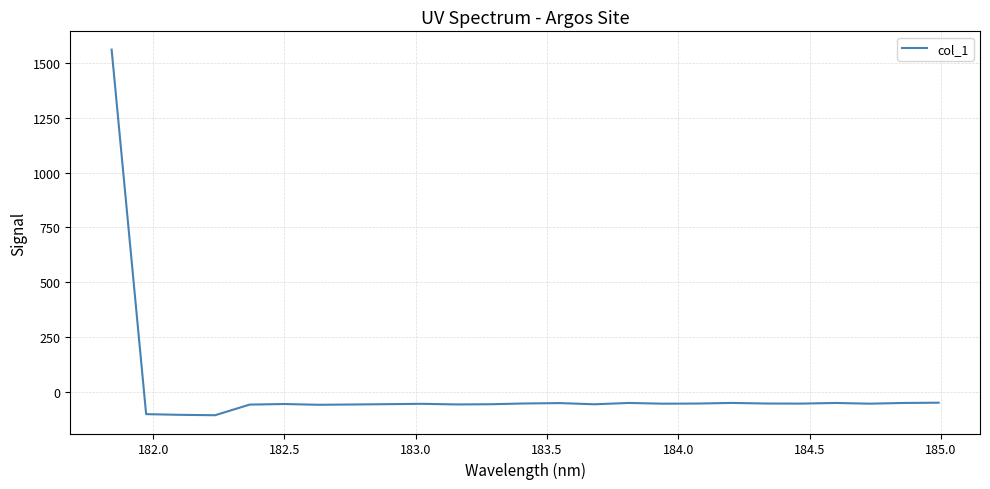

What is the average value?

4.1